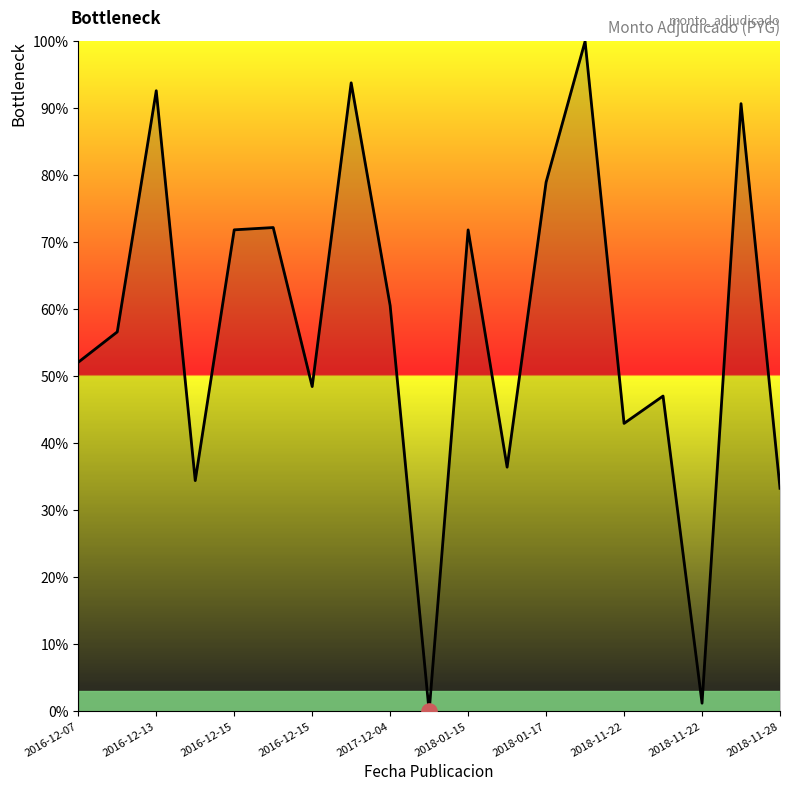

What is the difference between the maximum and minimum values?

100.0